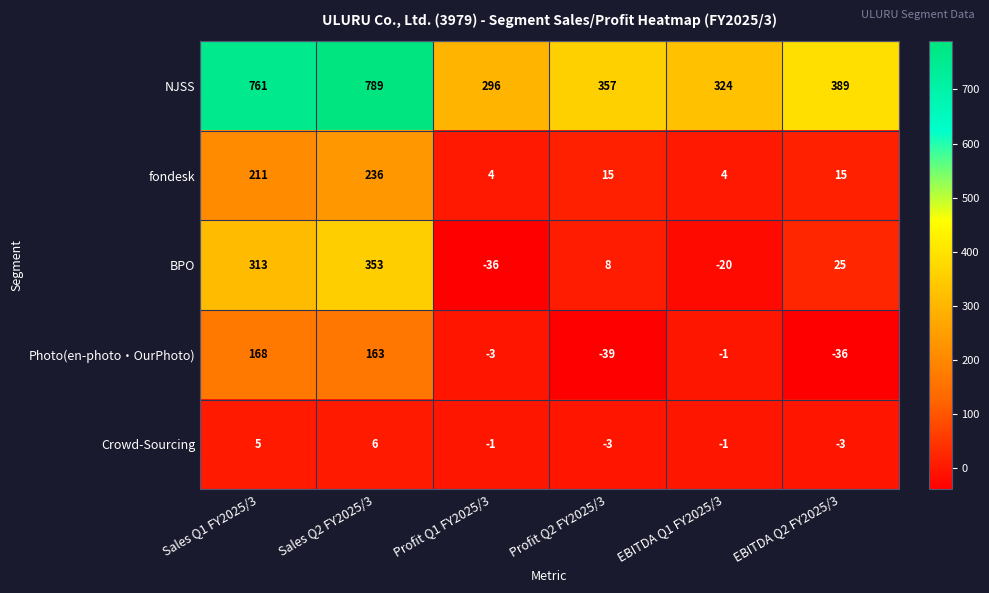

The value of Photo(en-photo・OurPhoto) at Sales Q1 FY2025/3 is 274. True or false?

False